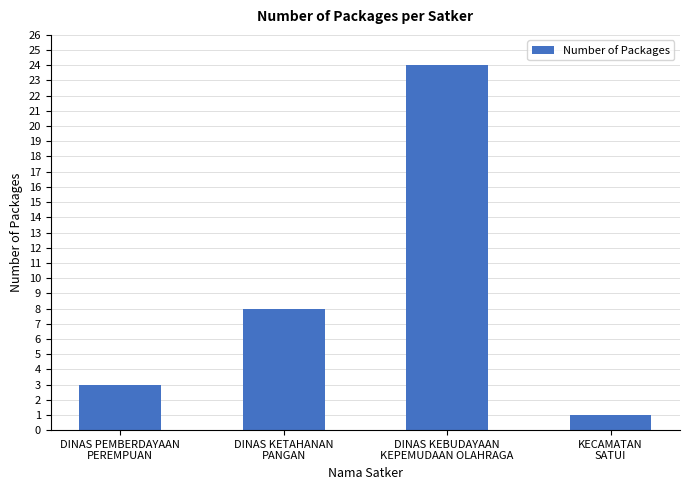

Is it true that the value at DINAS KEBUDAYAAN
KEPEMUDAAN OLAHRAGA is 24?

True